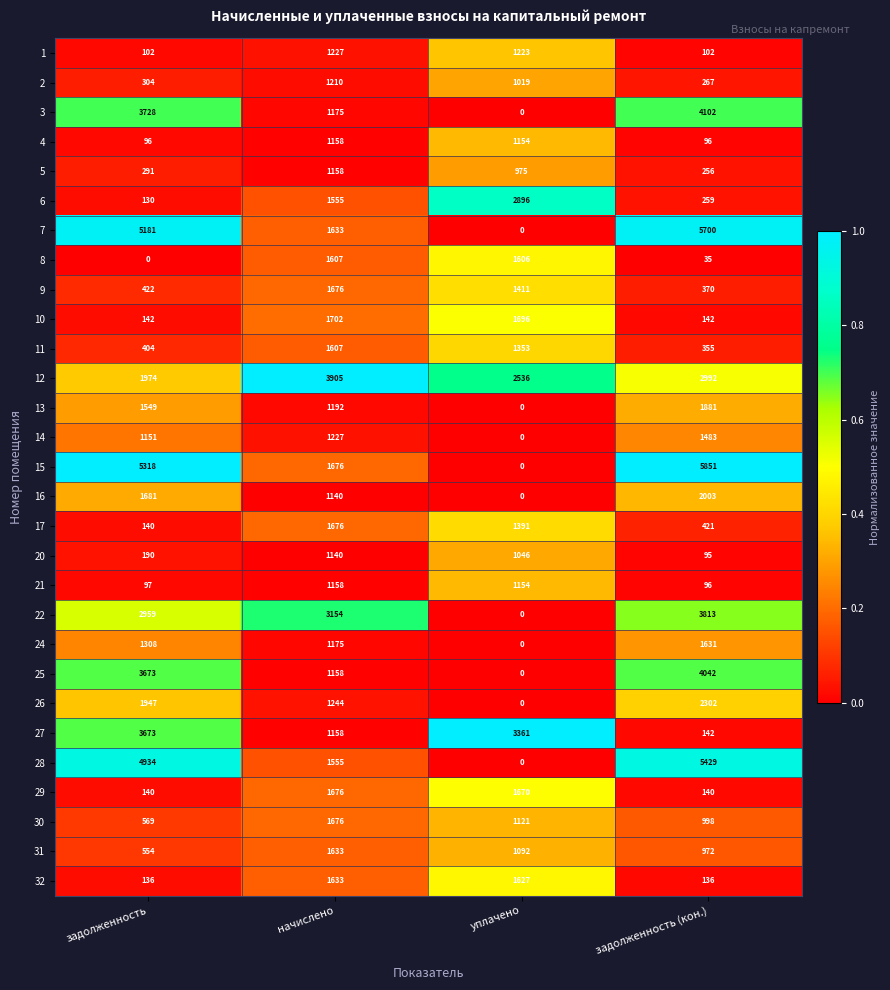

Rank the categories by 21 value from highest to lowest.

начислено, уплачено, задолженность, задолженность (кон.)